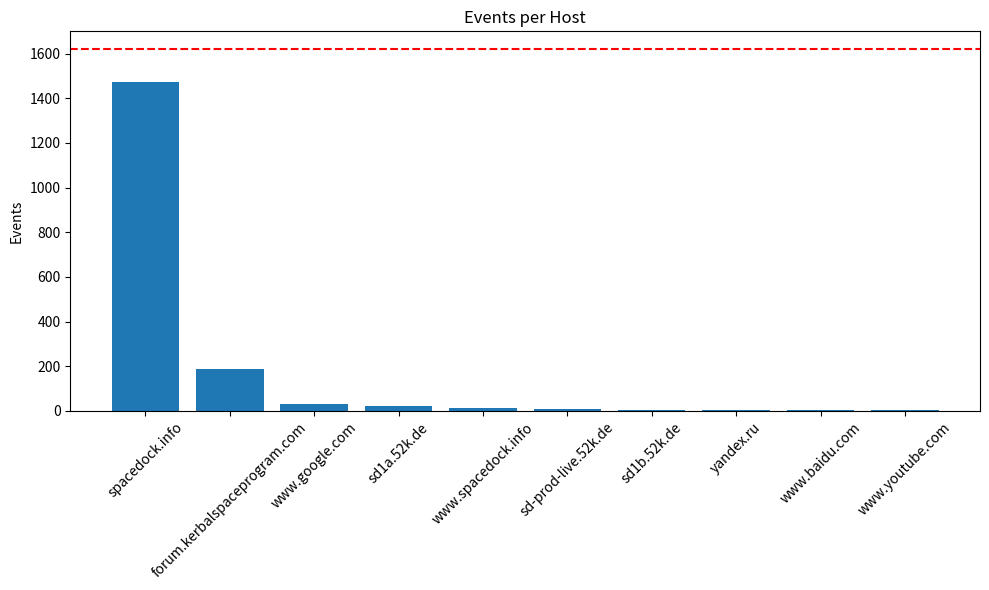

What is the sum of all values?

1742